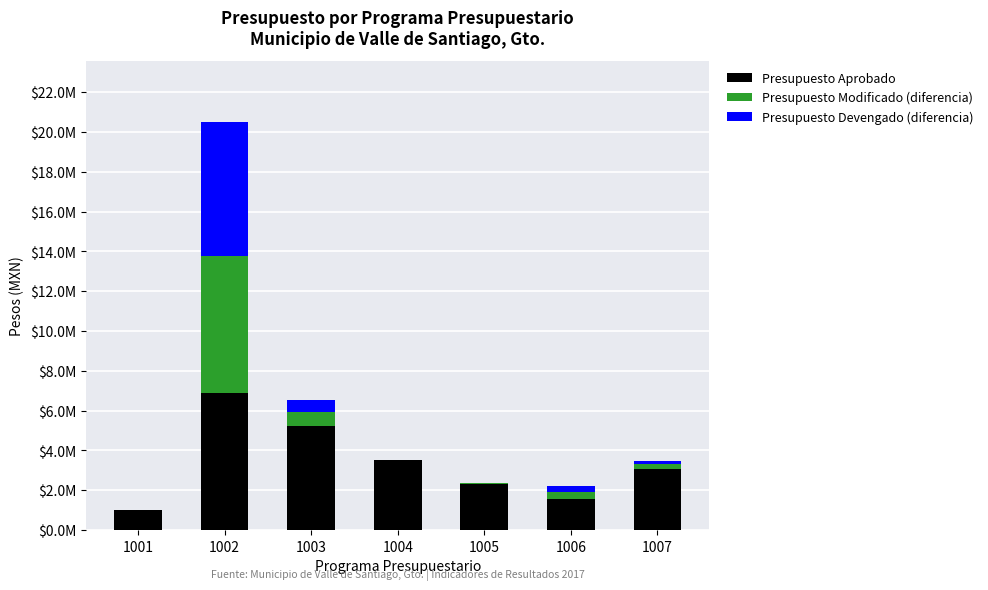

True or false: Presupuesto Modificado (diferencia) has a value of 232293 at 1006.

False